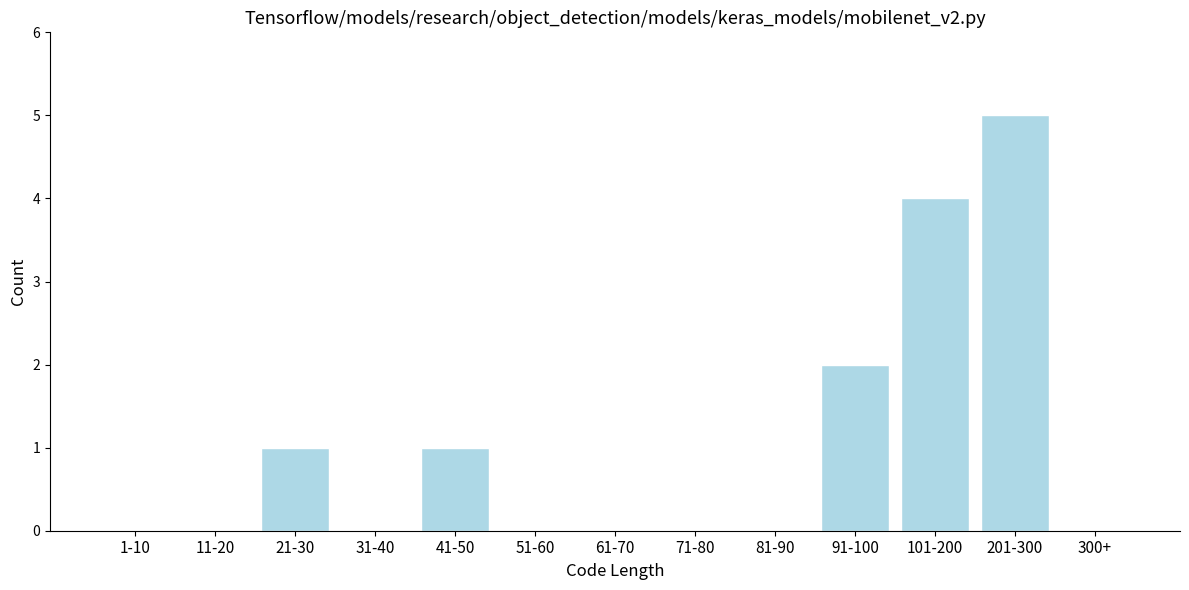

Reading left to right, extract all data points from this chart.

1-10=0	11-20=0	21-30=1	31-40=0	41-50=1	51-60=0	61-70=0	71-80=0	81-90=0	91-100=2	101-200=4	201-300=5	300+=0